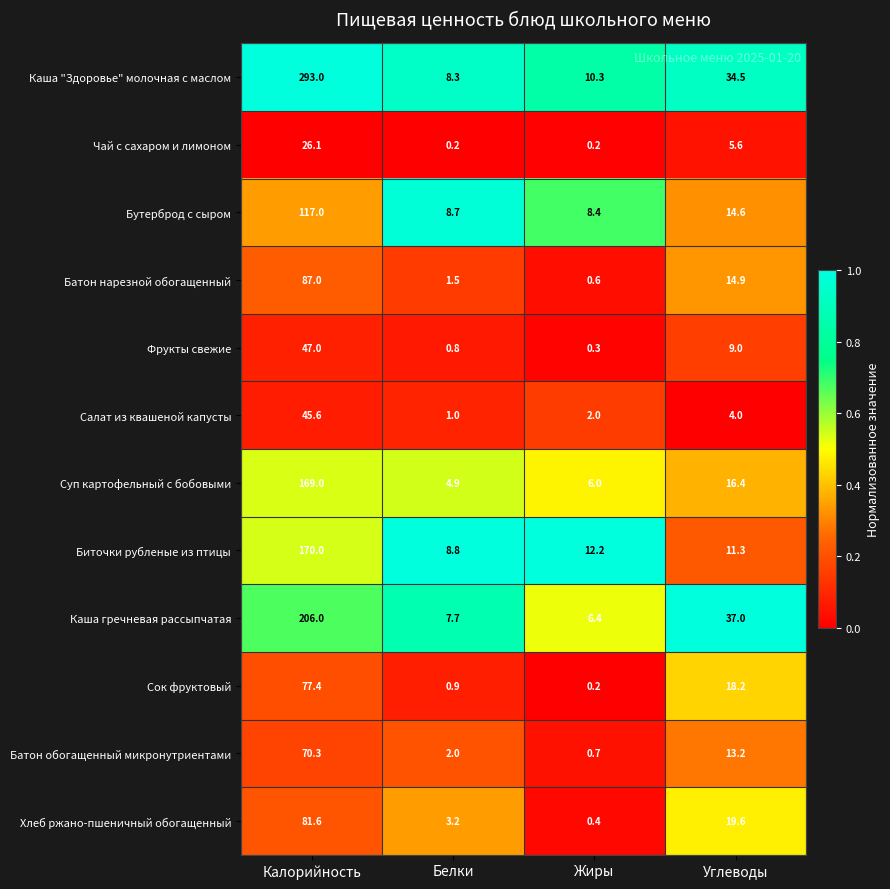

Count the number of categories in the chart.

4